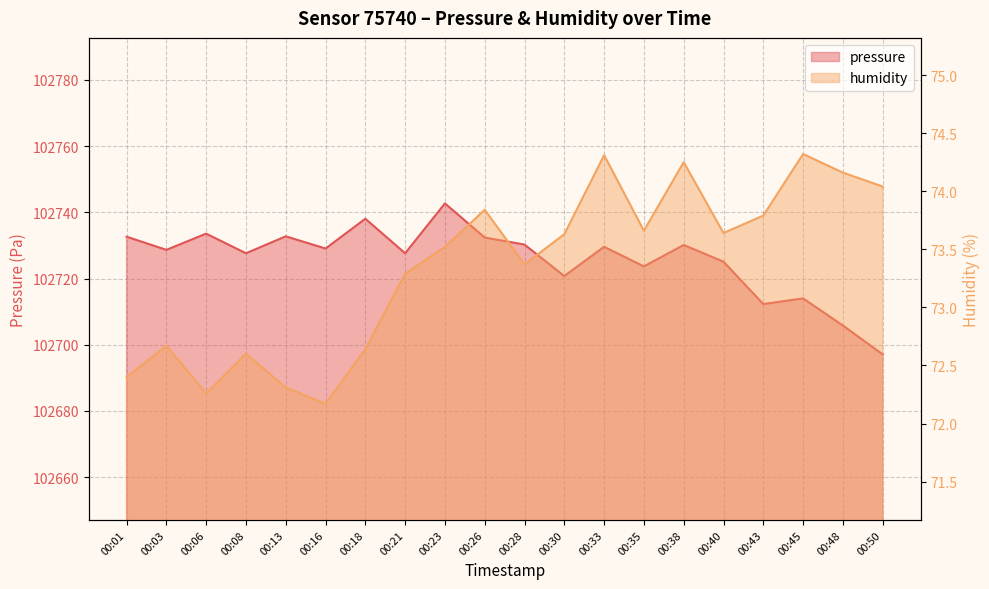

The pressure series shows 102723.7 at 00:35. True or false?

True